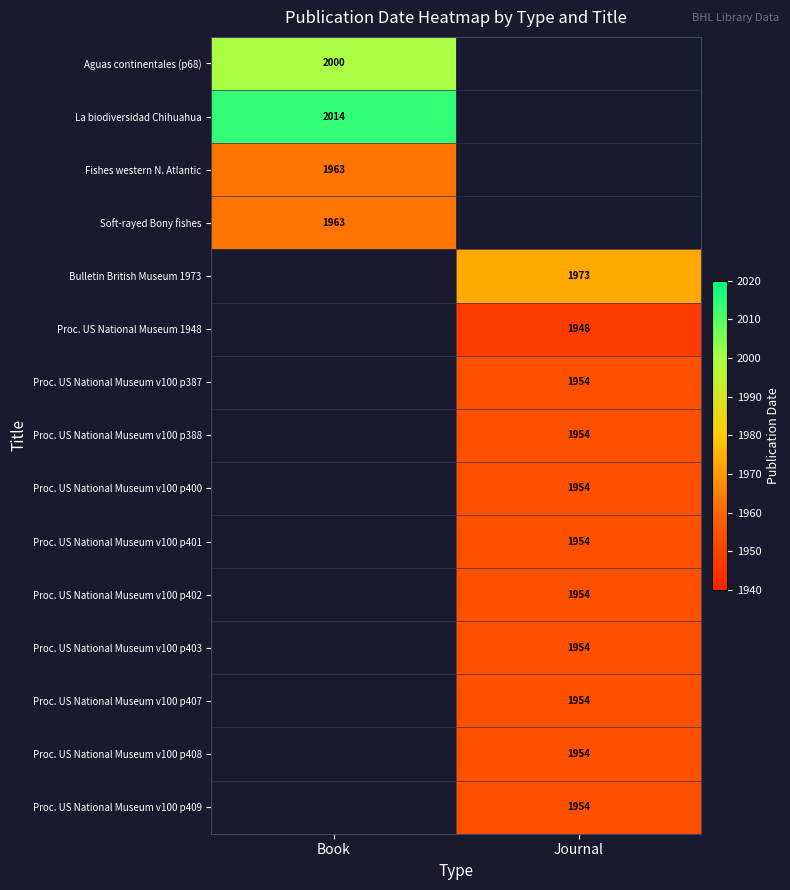

The value of Proc. US National Museum v100 p400 at Journal is 1954. True or false?

True